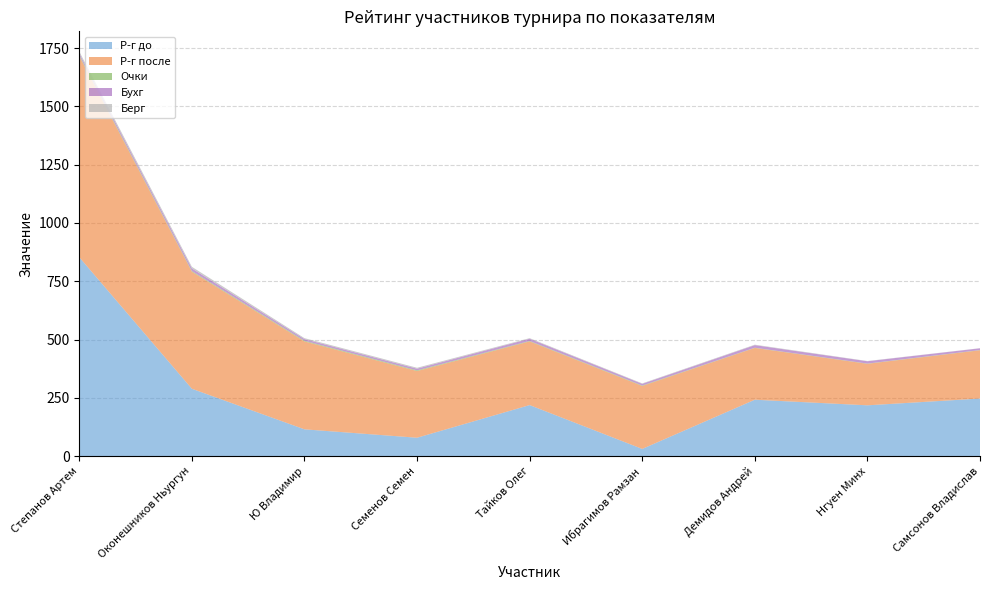

Reading left to right, what are all the values shown in this chart?

Р-г до: Степанов Артем=853.0	Оконешников Ньургун=289.0	Ю Владимир=115.0	Семенов Семен=79.0	Тайков Олег=219.0	Ибрагимов Рамзан=31.0	Демидов Андрей=242.0	Нгуен Минх=218.0	Самсонов Владислав=247.0
Р-г после: Степанов Артем=862.0	Оконешников Ньургун=502.0	Ю Владимир=377.0	Семенов Семен=286.0	Тайков Олег=273.0	Ибрагимов Рамзан=270.0	Демидов Андрей=222.0	Нгуен Минх=178.0	Самсонов Владислав=207.0
Очки: Степанов Артем=4.0	Оконешников Ньургун=3.0	Ю Владимир=3.0	Семенов Семен=3.0	Тайков Олег=2.0	Ибрагимов Рамзан=2.0	Демидов Андрей=1.0	Нгуен Минх=1.0	Самсонов Владислав=1.0
Бухг: Степанов Артем=8.0	Оконешников Ньургун=11.0	Ю Владимир=7.0	Семенов Семен=7.0	Тайков Олег=9.5	Ибрагимов Рамзан=7.0	Демидов Андрей=11.0	Нгуен Минх=10.0	Самсонов Владислав=7.5
Берг: Степанов Артем=8.0	Оконешников Ньургун=7.0	Ю Владимир=4.0	Семенов Семен=4.0	Тайков Олег=2.5	Ибрагимов Рамзан=2.0	Демидов Андрей=2.0	Нгуен Минх=1.0	Самсонов Владислав=0.5